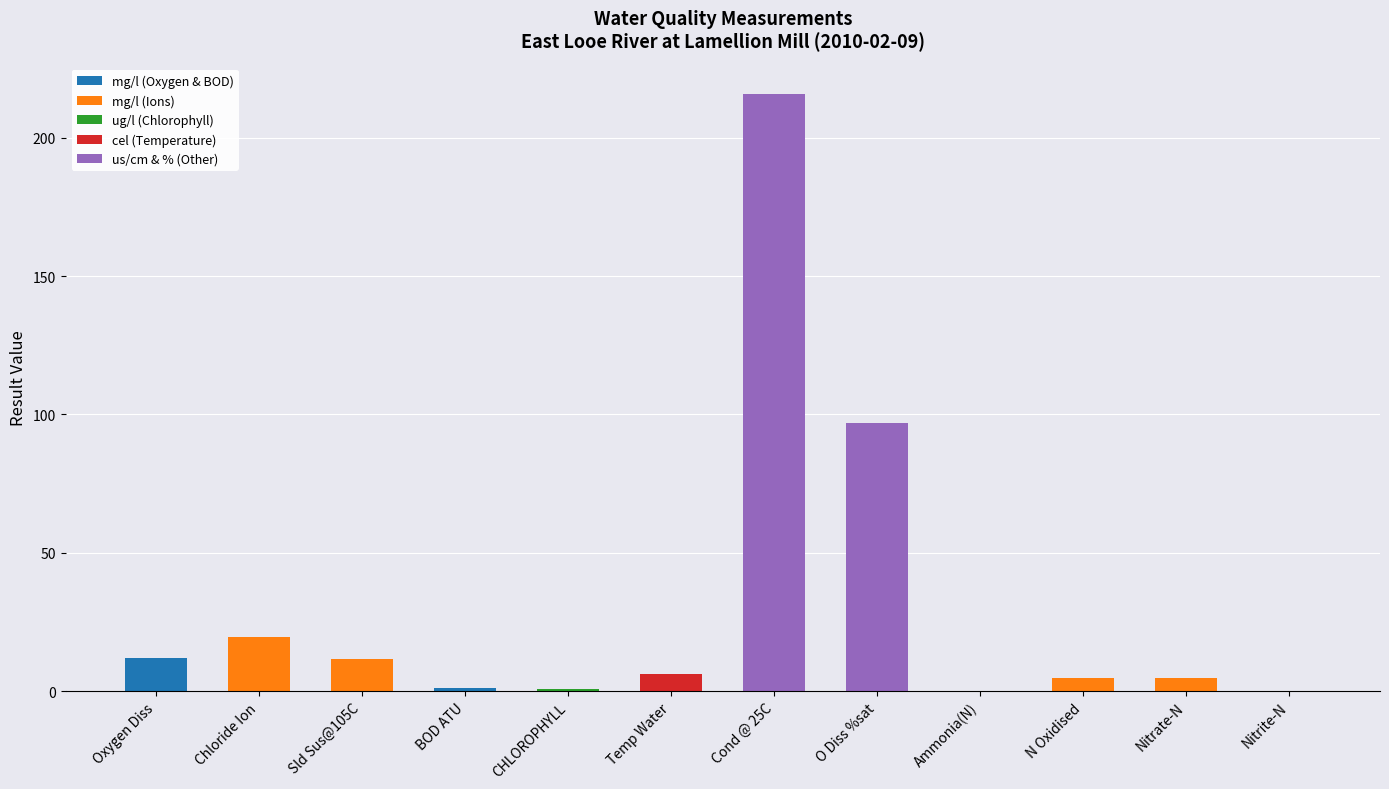

What is the maximum value for mg/l (Oxygen & BOD)?

12.0